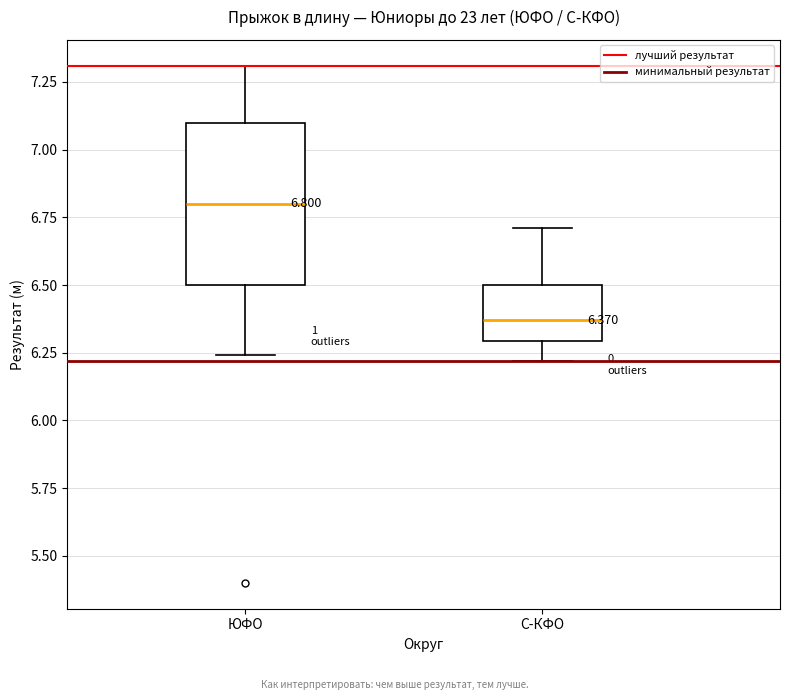

Which box's median line is the highest?

ЮФО